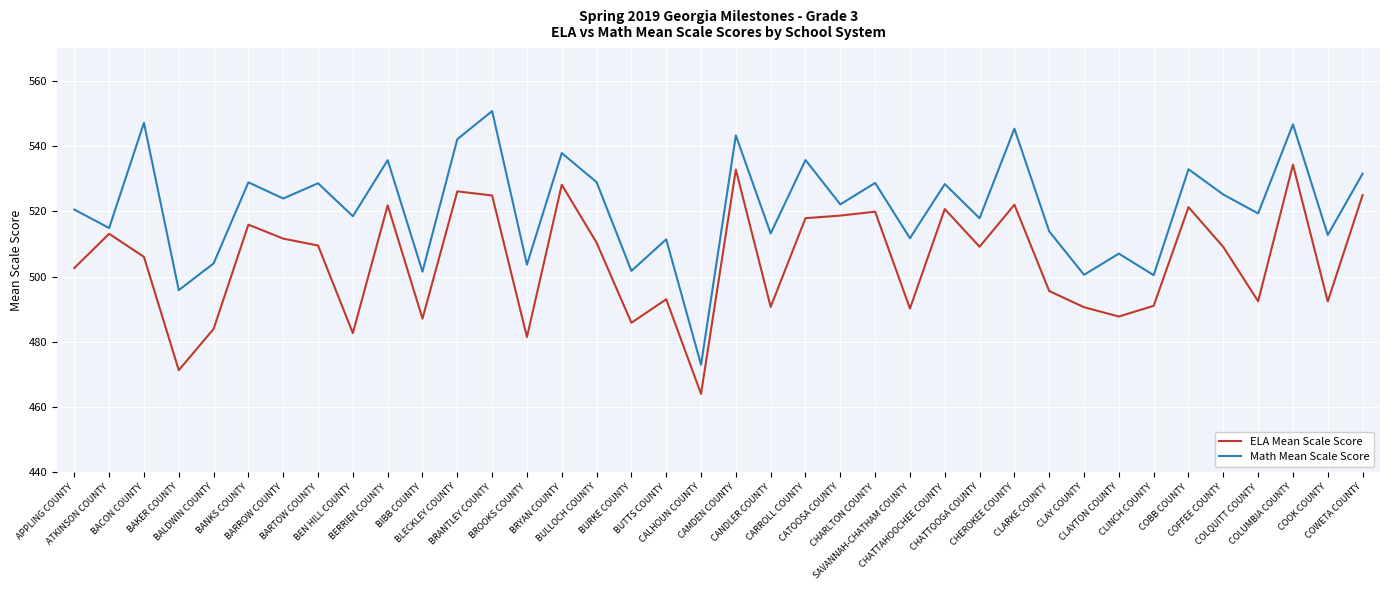

True or false: ELA Mean Scale Score and Math Mean Scale Score cross at least once.

False